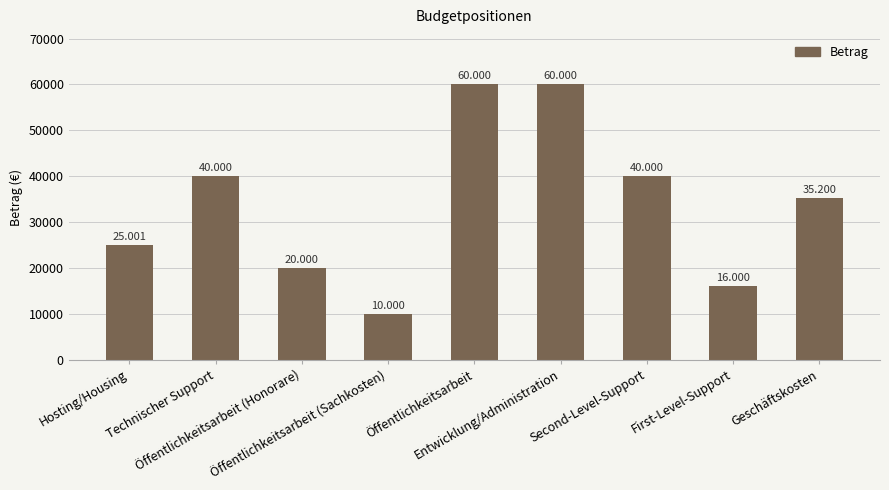

Are the bars horizontal?

No